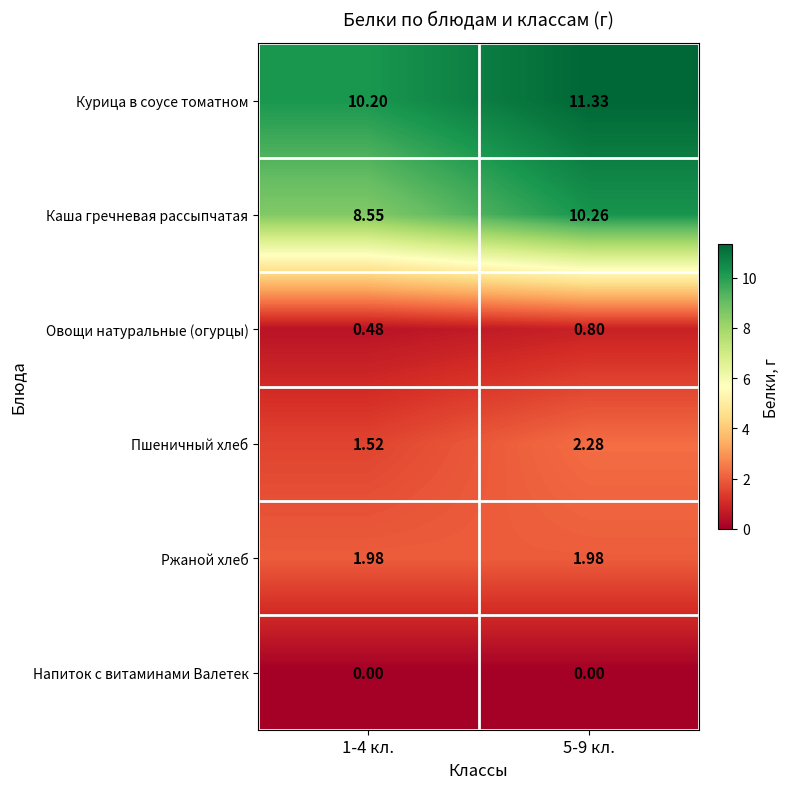

Which series changed the most between 1-4 кл. and 5-9 кл.?

Каша гречневая рассыпчатая